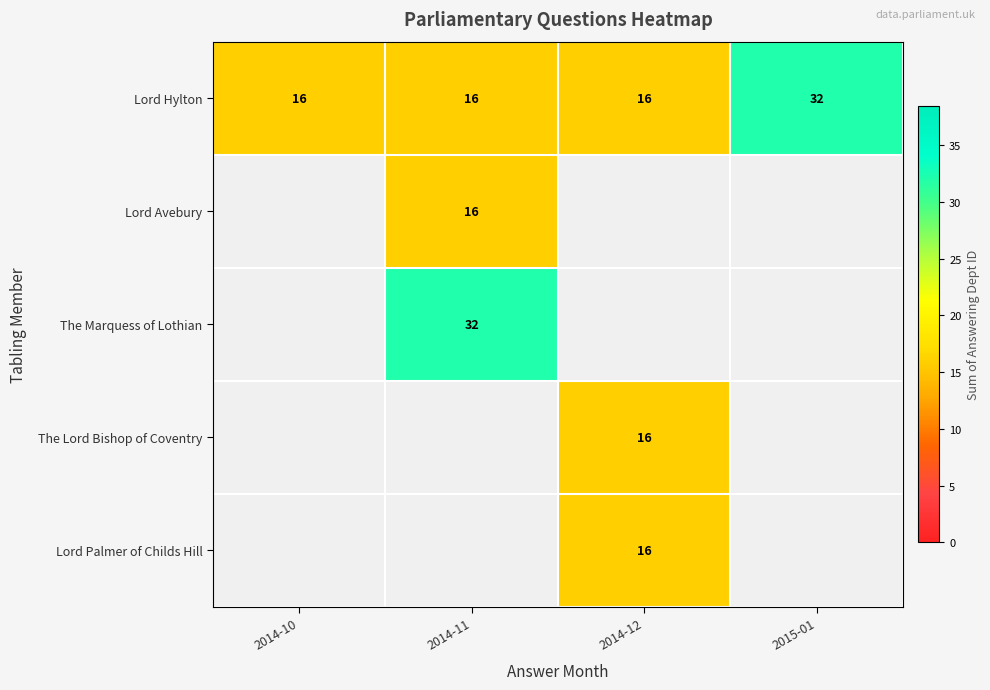

The value of Lord Avebury at 2014-11 is 16. True or false?

True